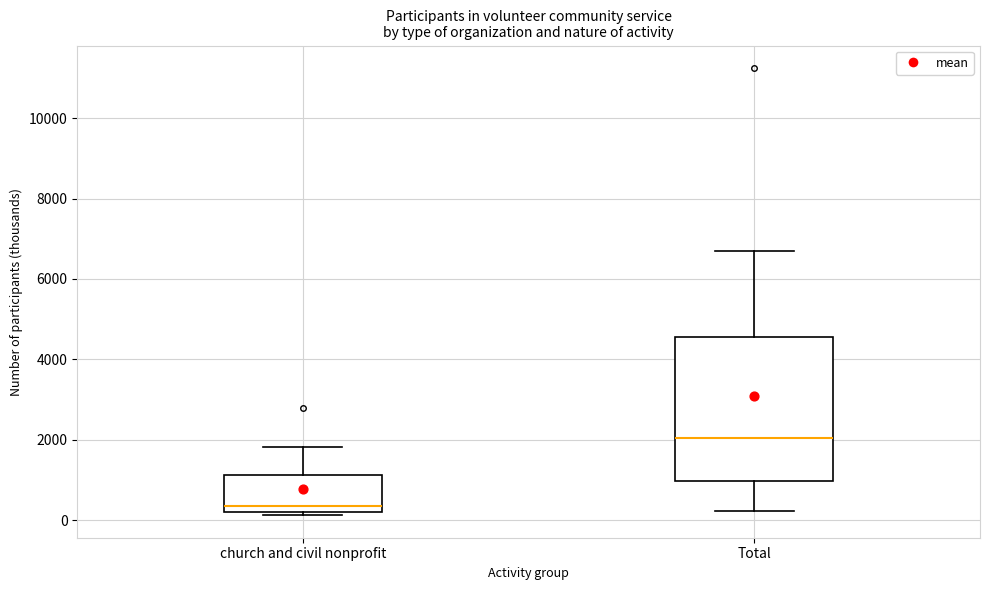

Reading left to right, read every box against the y-axis: the position of its median line, the range the box covers, and the ends of its whiskers. The values are not printed on the chart, so give them approximately, as read against the axis.

church and civil nonprofit: median 400, box 200 to 1200, whiskers 200 (just below the box's lower edge) to 1800
Total: median 2000, box 1000 to 4600, whiskers 200 to 6800